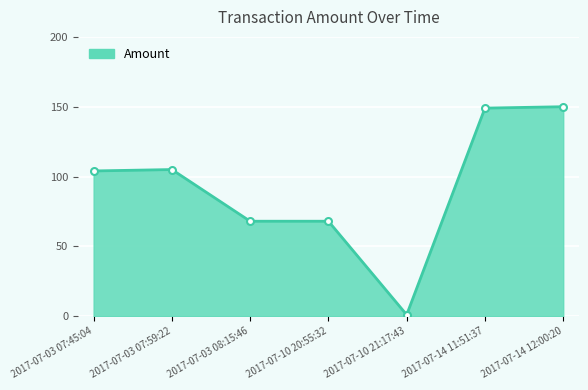

What is the sum of the values at 2017-07-14 11:51:37 and 2017-07-10 20:55:32?

217